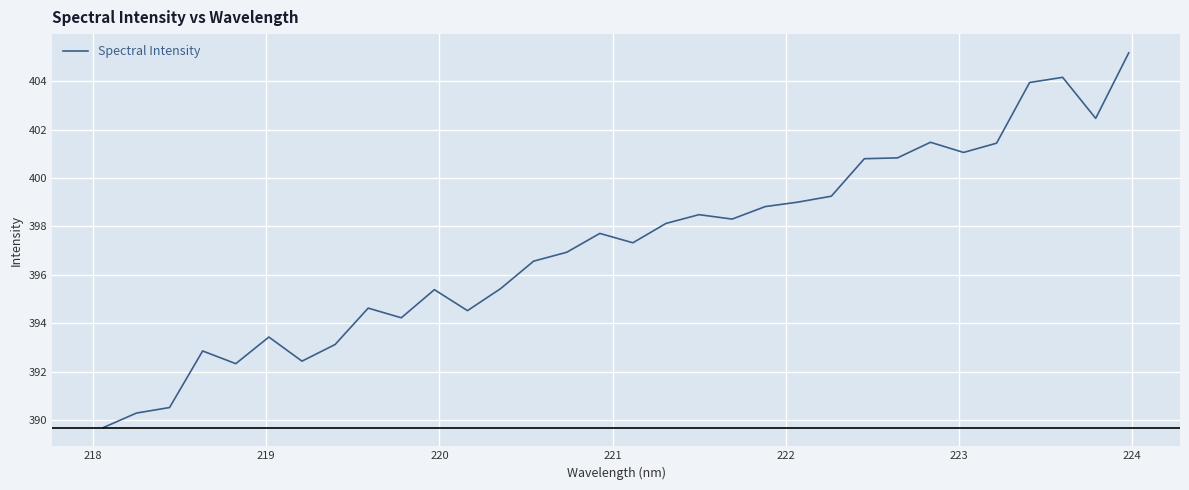

What is the greatest value displayed?

405.2